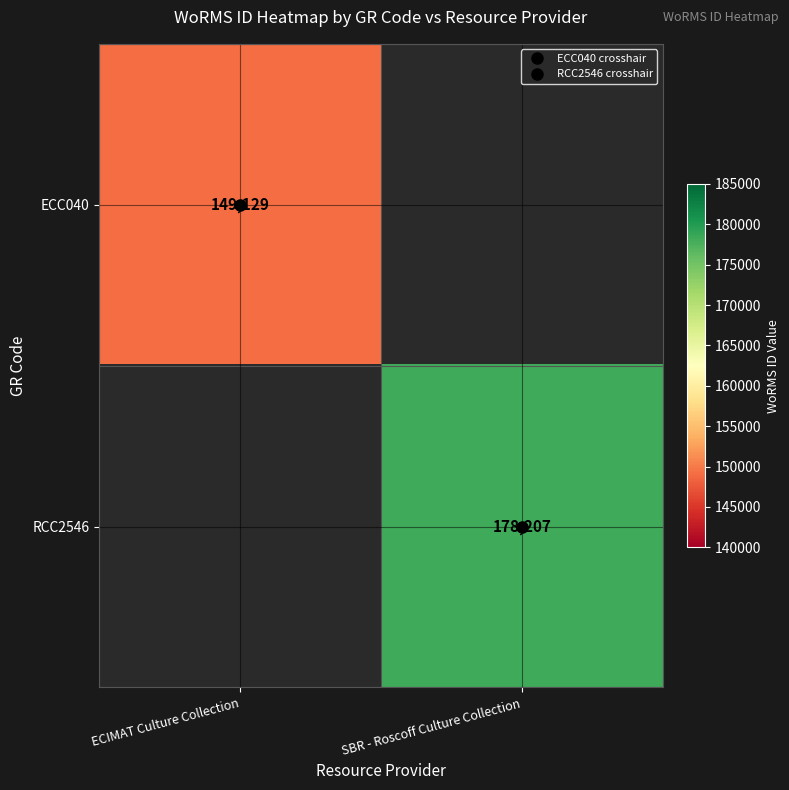

Which category has the highest value across all series?

SBR - Roscoff Culture Collection